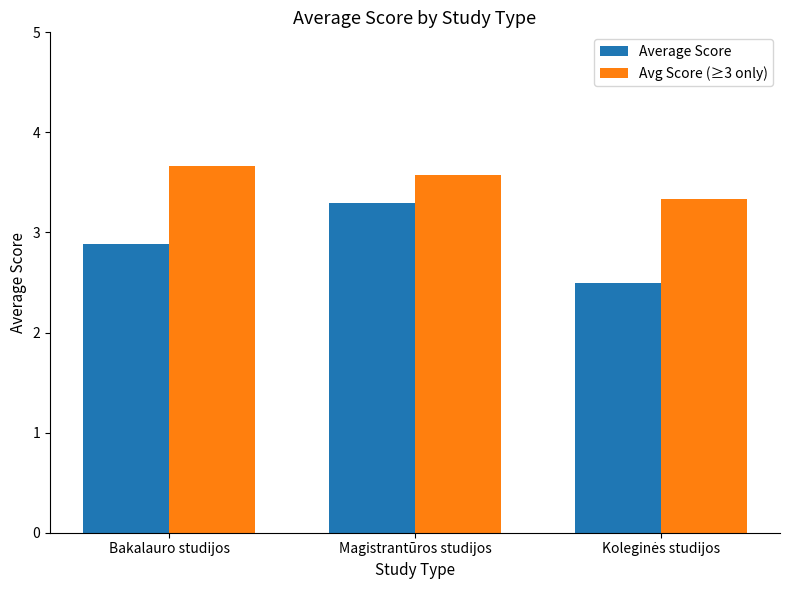

Reading left to right, extract all data points from this chart.

Average Score: 2.9	3.3	2.5
Avg Score (≥3 only): 3.7	3.6	3.3